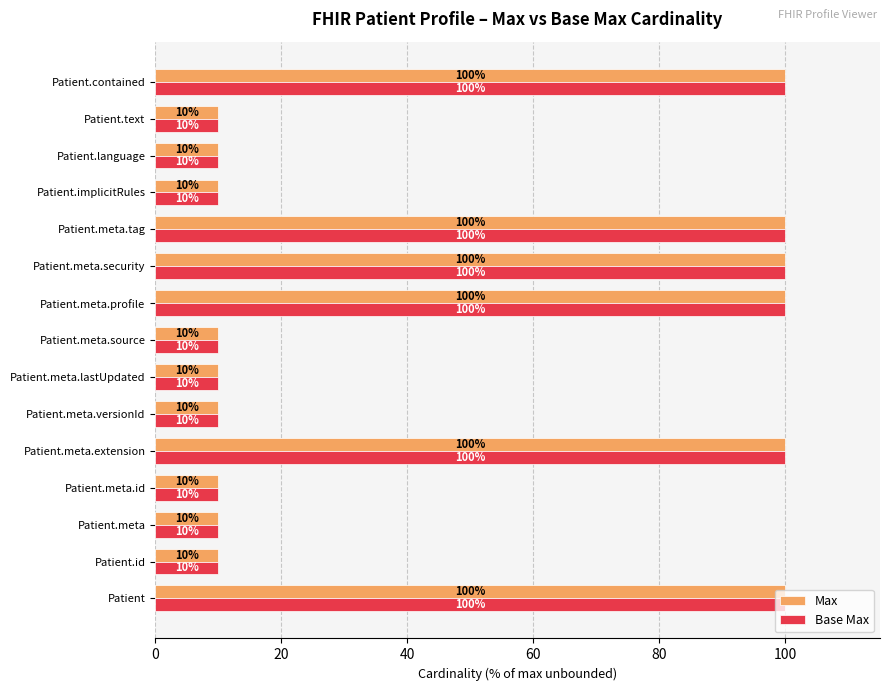

What is the difference between the maximum and minimum values in the Max series?

90